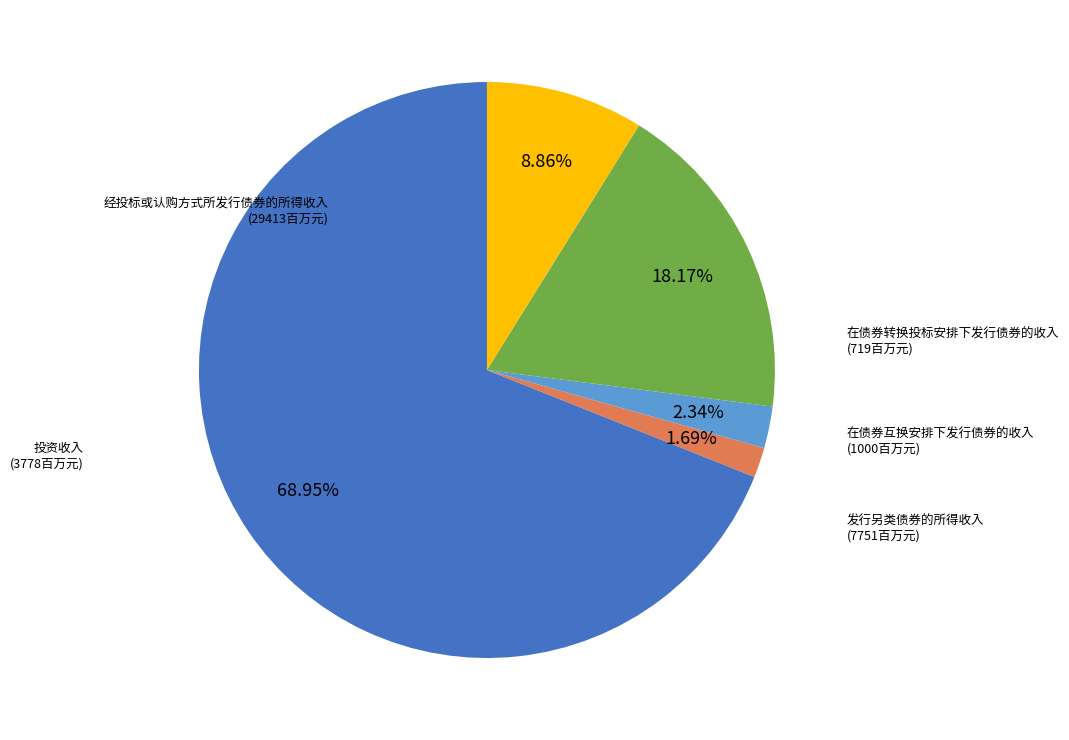

Is there any slice that represents more than half of the pie?

Yes